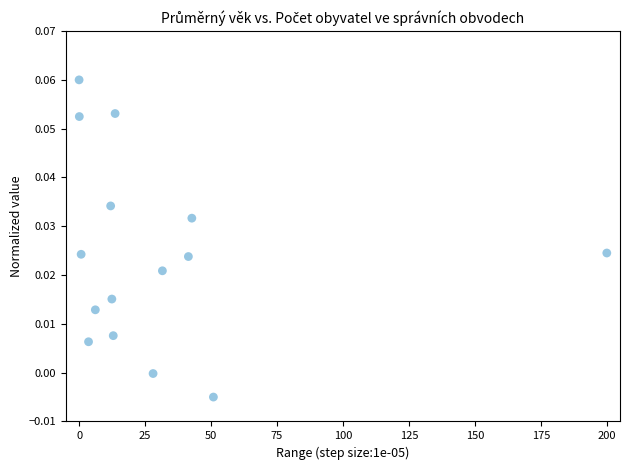

What is the range of X values (max minus min)?

200.0